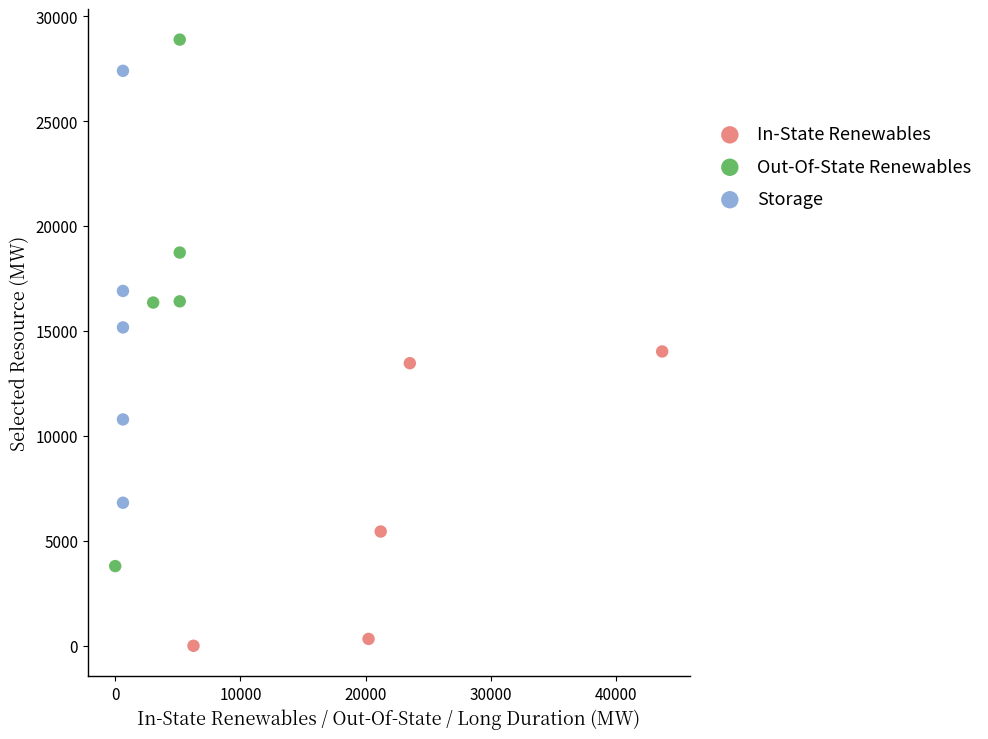

Which series has the largest Y range (max minus min)?

Out-Of-State Renewables